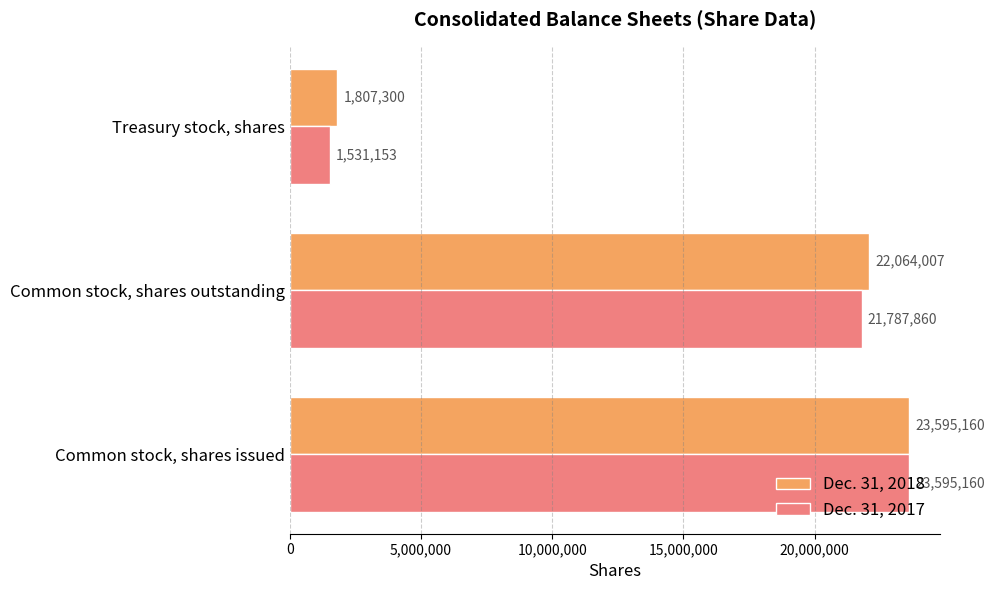

At which label does Dec. 31, 2017 reach its minimum?

Treasury stock, shares